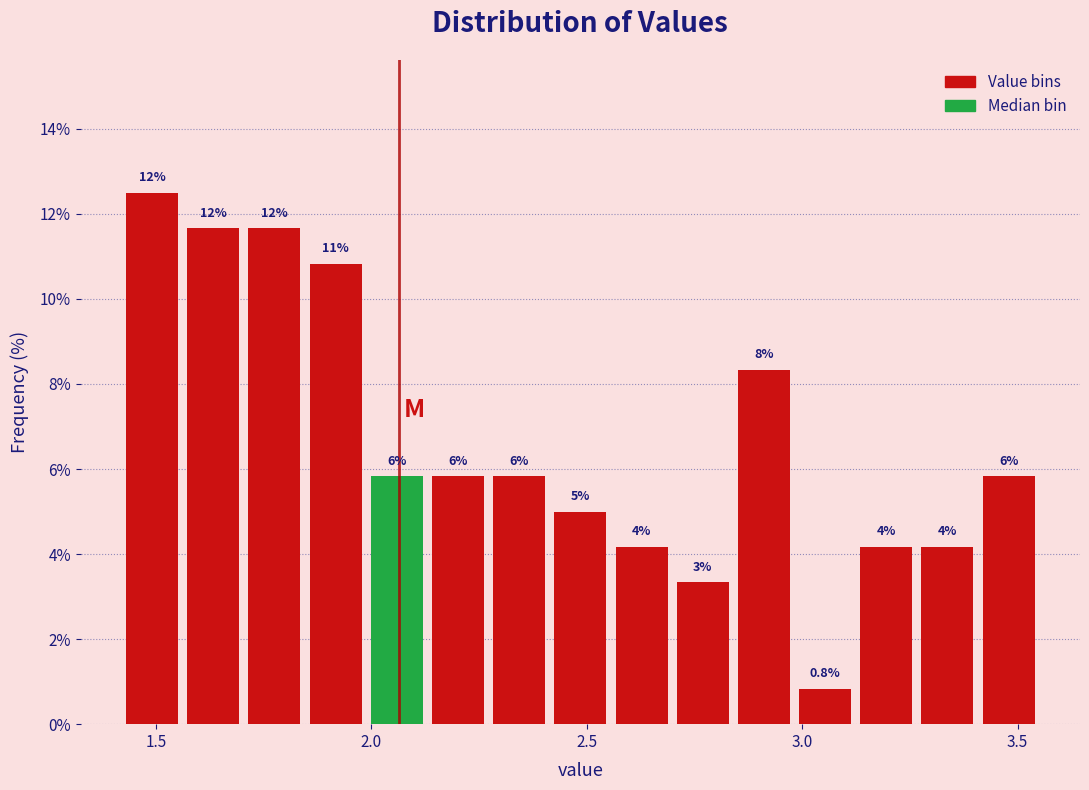

Around what value on the x-axis is the tallest bar? Give the approximate position of its centre, as read against the axis.

1.50